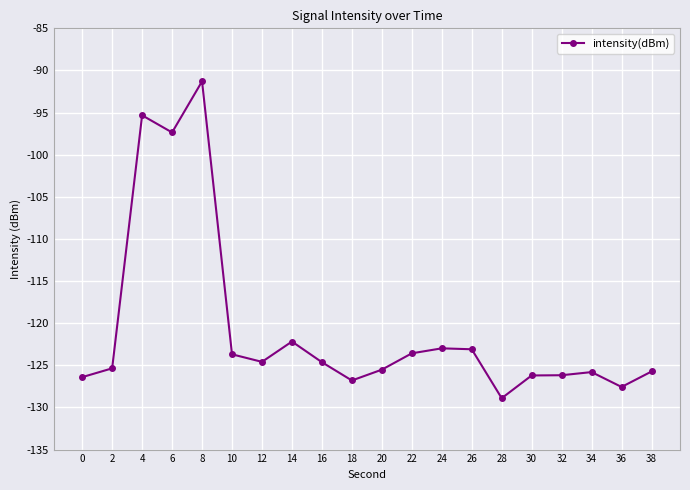

How many values exceed -124?

8